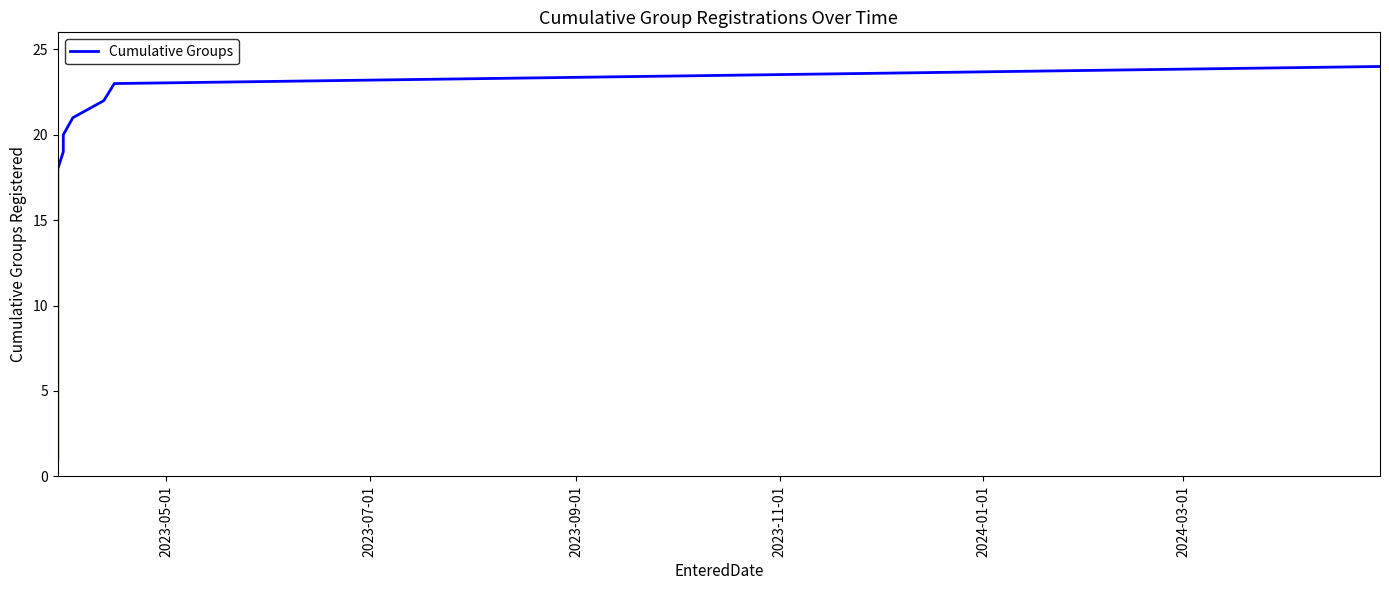

Reading left to right, list all the values displayed in this chart.

1	2	3	4	5	6	7	8	9	10	11	12	13	14	15	16	17	18	19	20	21	22	23	24